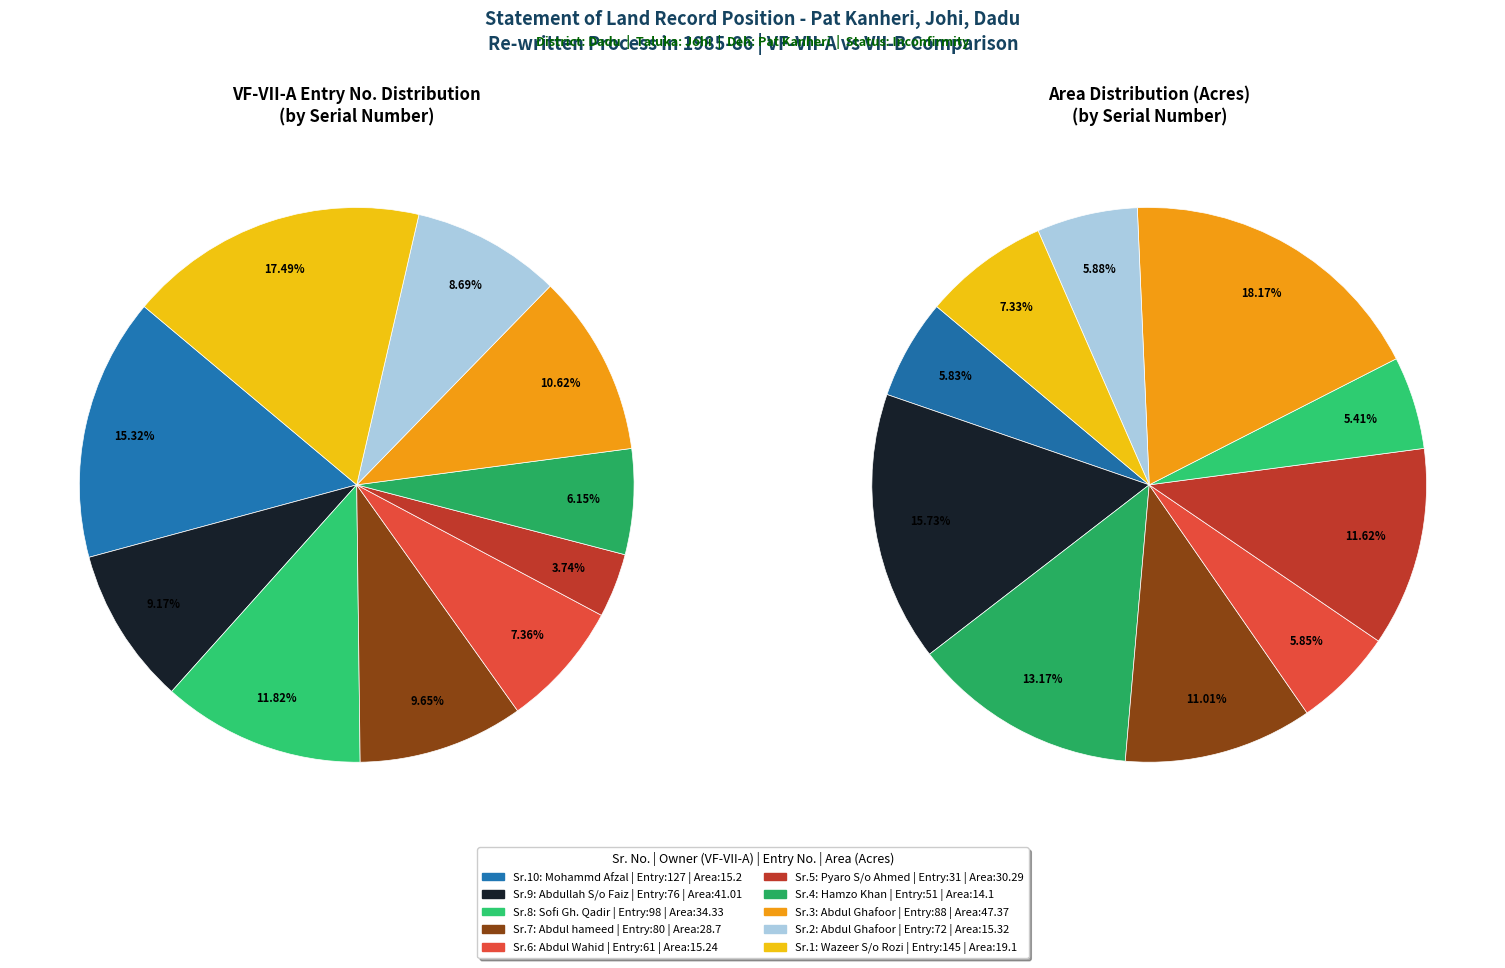

Is the sum of 8 and 2 greater than half?

No